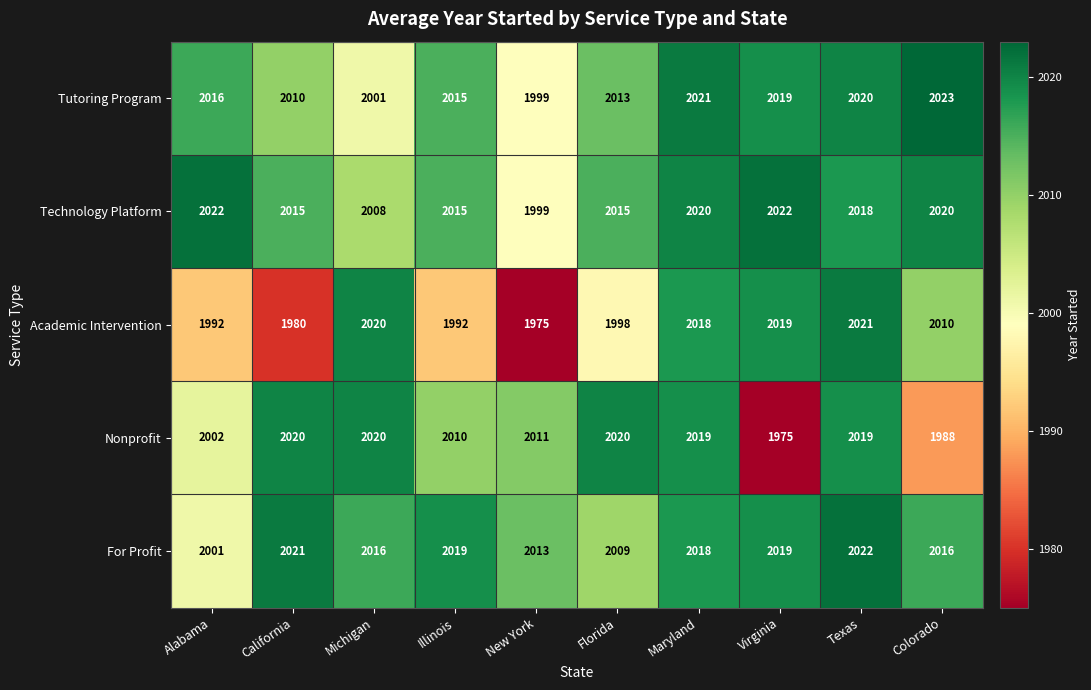

What is the spread (max minus min) of values at California?

41